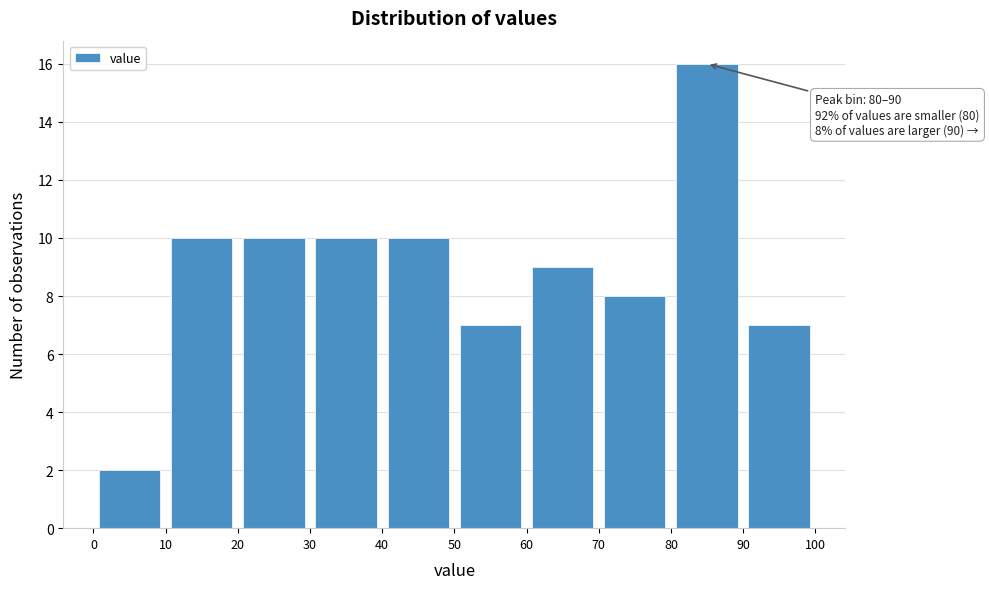

Which range on the x-axis has the tallest bar?

80 to 90